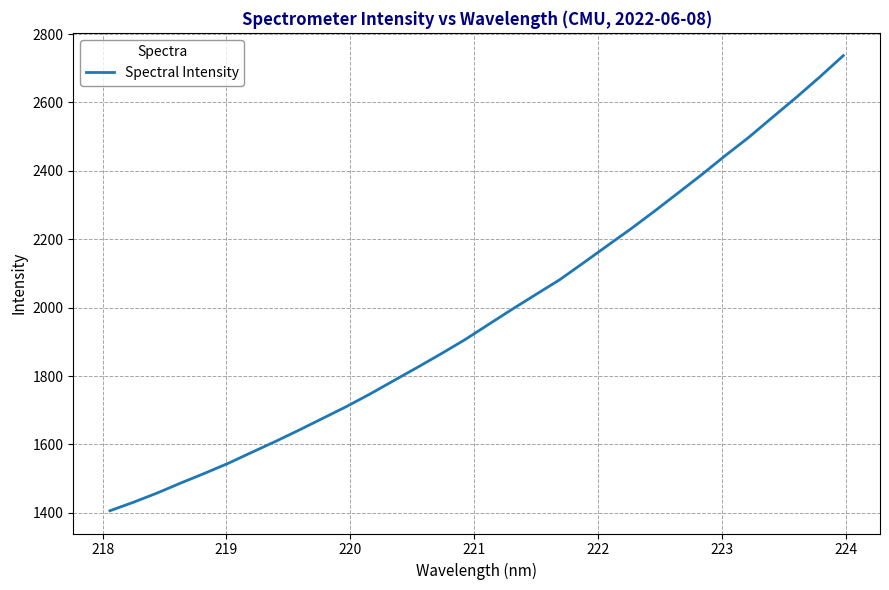

What is the smallest value displayed?

1406.3